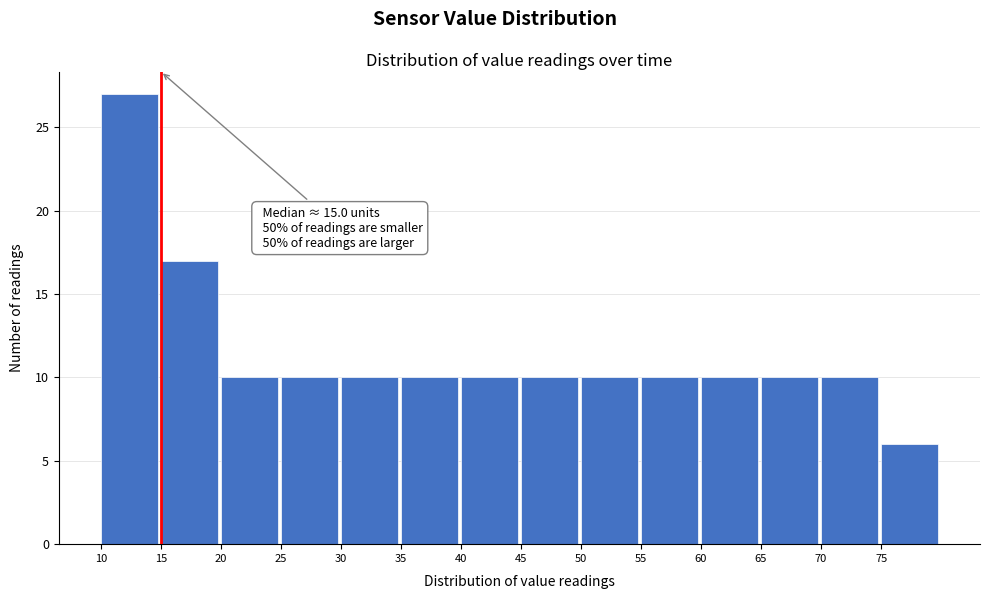

Which range on the x-axis has the tallest bar?

10 to 15